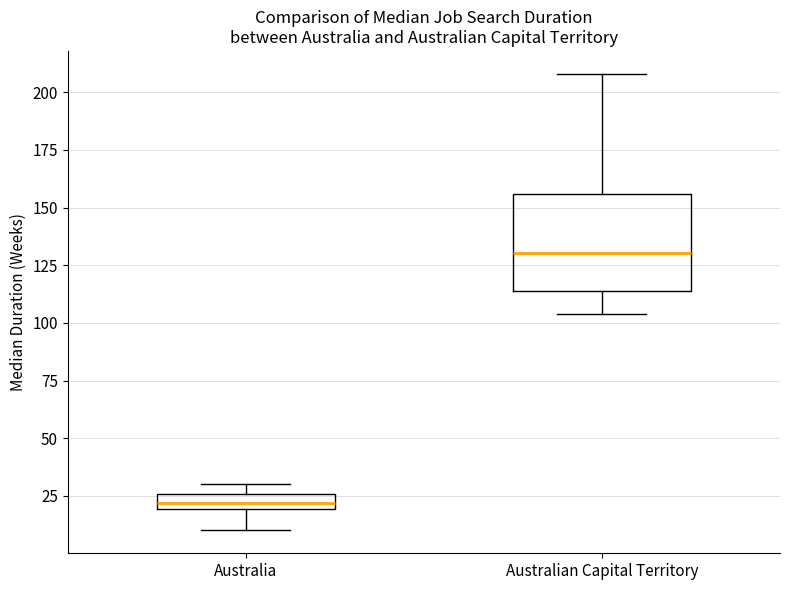

Where does the lower whisker of the box for Australian Capital Territory end on the y-axis? The values are not printed on the chart, so give them approximately, as read against the axis.

105